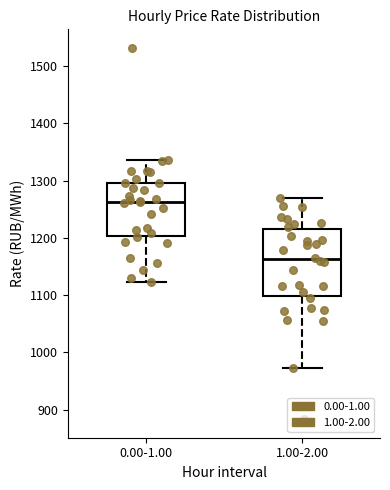

Reading left to right, transcribe this box plot: for each box, give where its median line is, the range the box spans, and where its two whiskers end, as read against the y-axis. The values are not printed on the chart, so give them approximately, as read against the axis.

0.00-1.00: median 1260, box 1200 to 1300, whiskers 1120 to 1340
1.00-2.00: median 1160, box 1100 to 1210, whiskers 970 to 1270